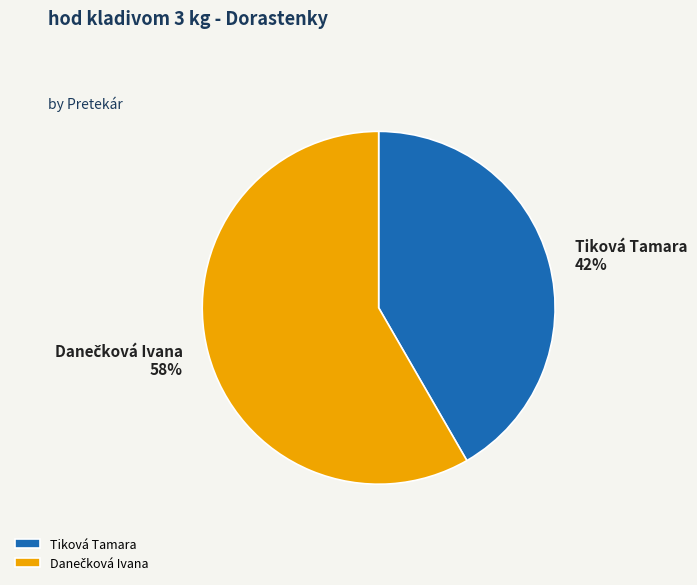

Is Tiková Tamara the majority of the pie?

No